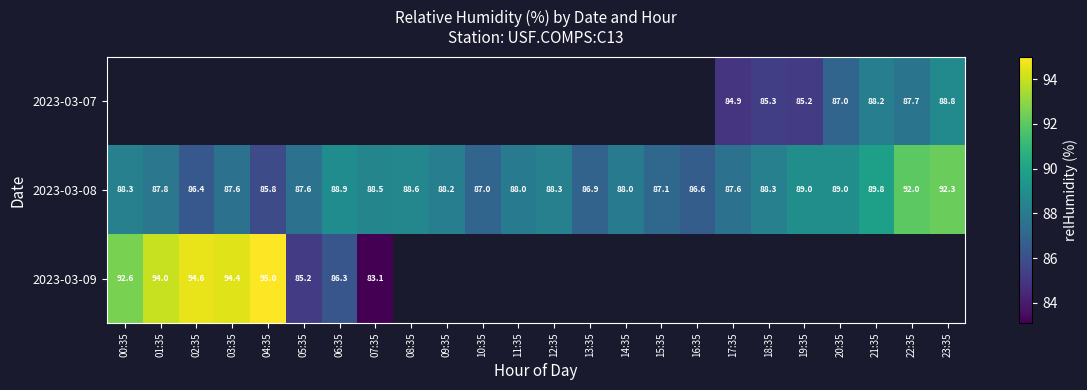

True or false: 2023-03-08 has a value of 58.9 at 15:35.

False